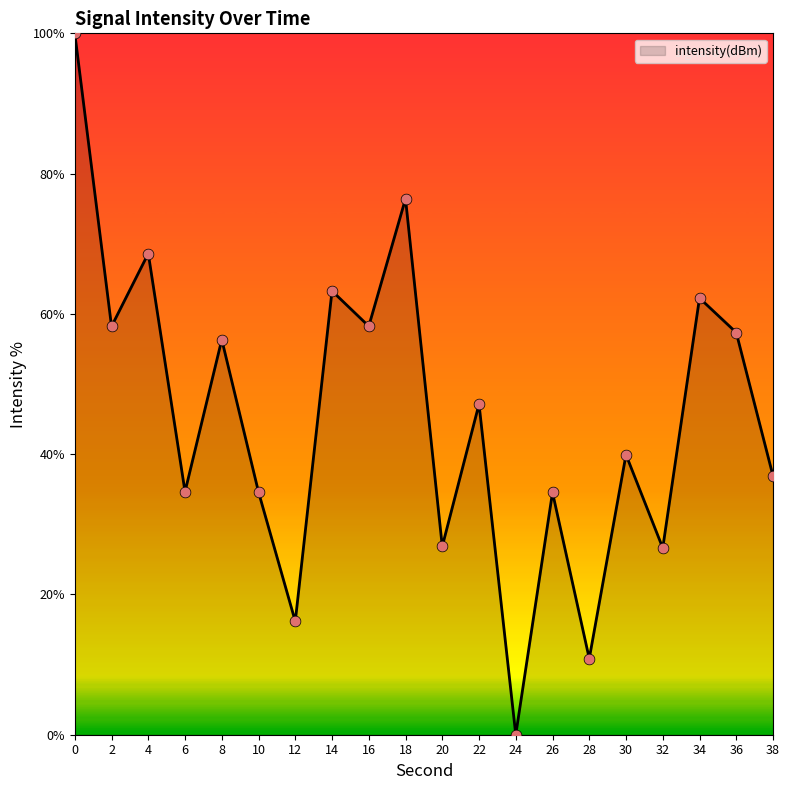

Approximately how many times larger is the value at 26 compared to 20?

1.3